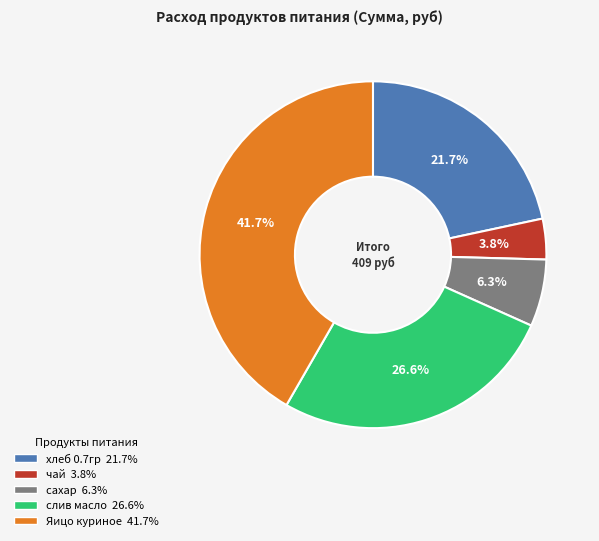

How much of the chart is everything except сахар?

93.7%